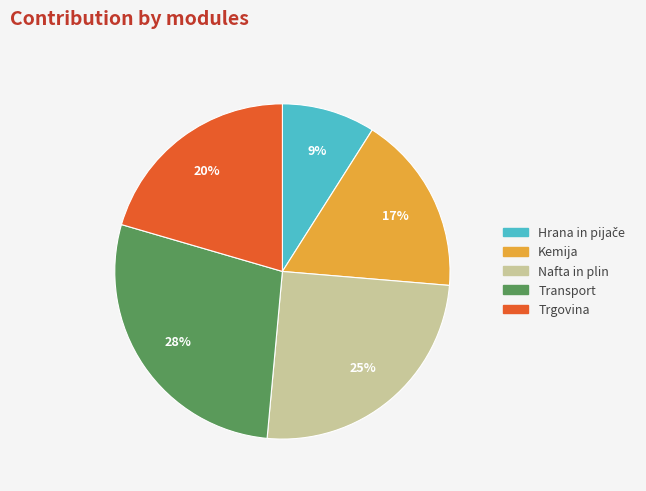

What is the largest slice in the pie chart?

Transport